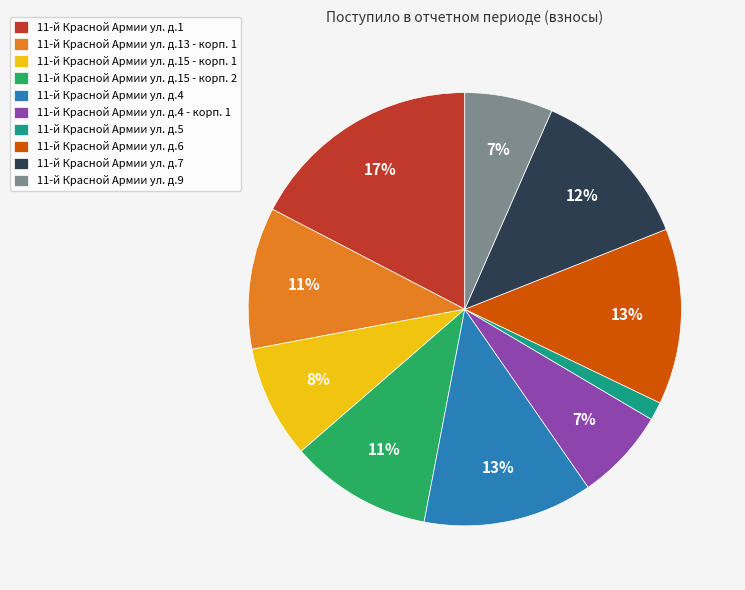

Between 11-й Красной Армии ул. д.4 and 11-й Красной Армии ул. д.15 - корп. 2, which is larger?

11-й Красной Армии ул. д.4